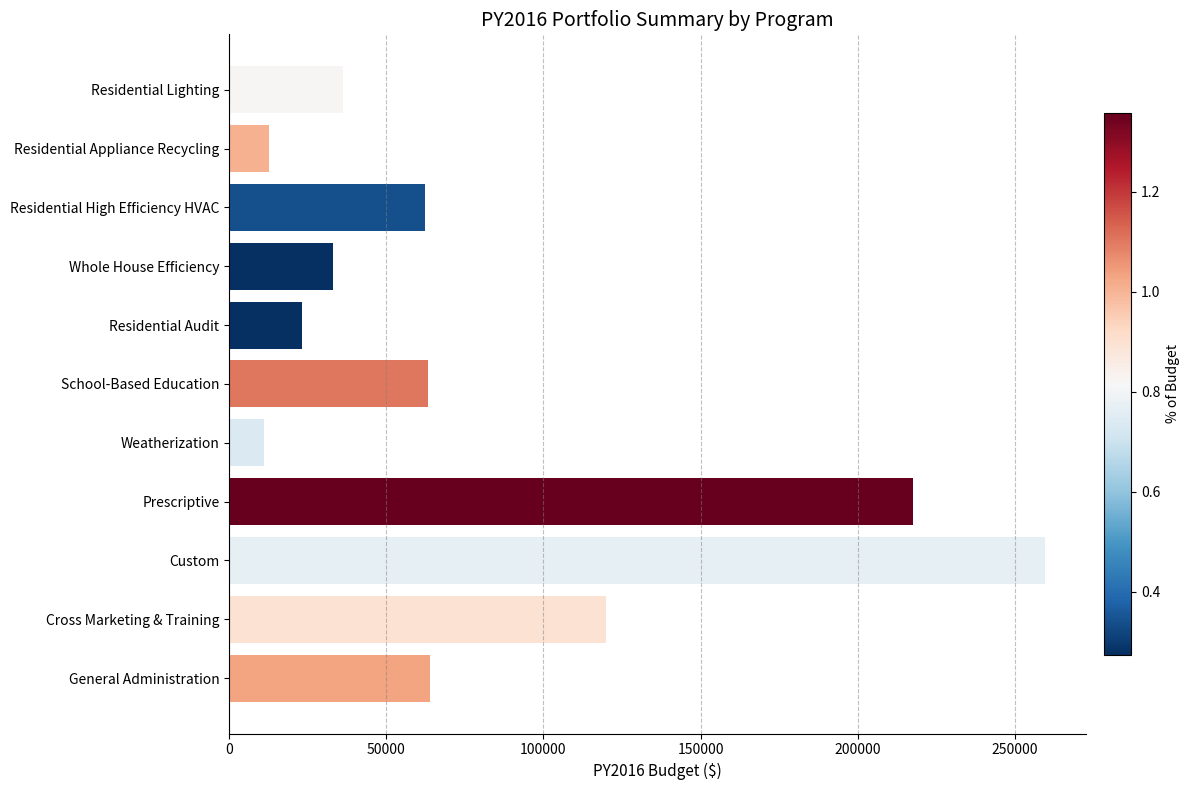

What is the label of the 8th bar from the top?

Prescriptive